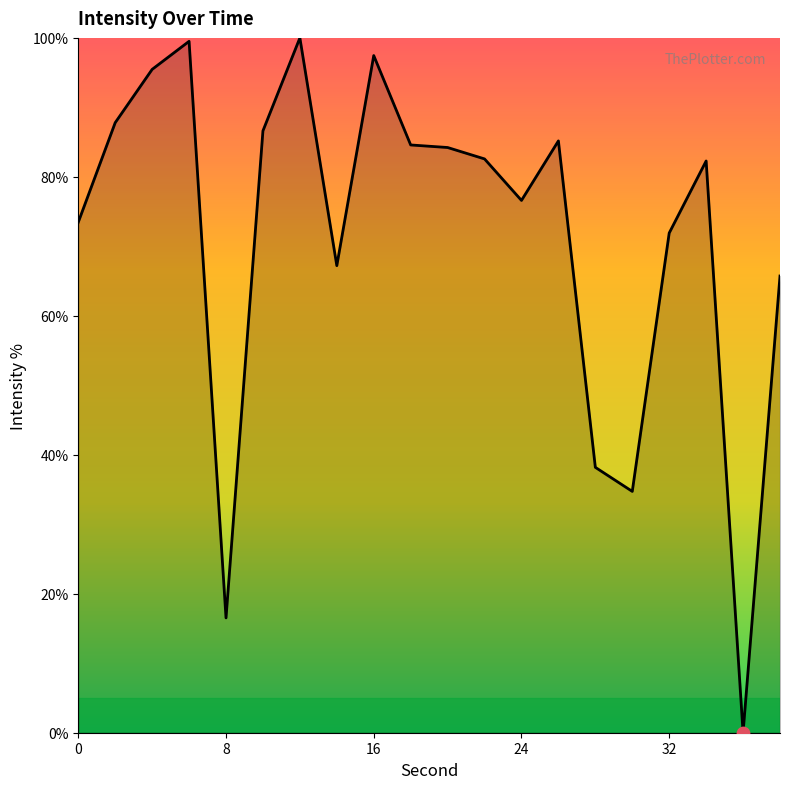

What is the greatest value displayed?

100.0